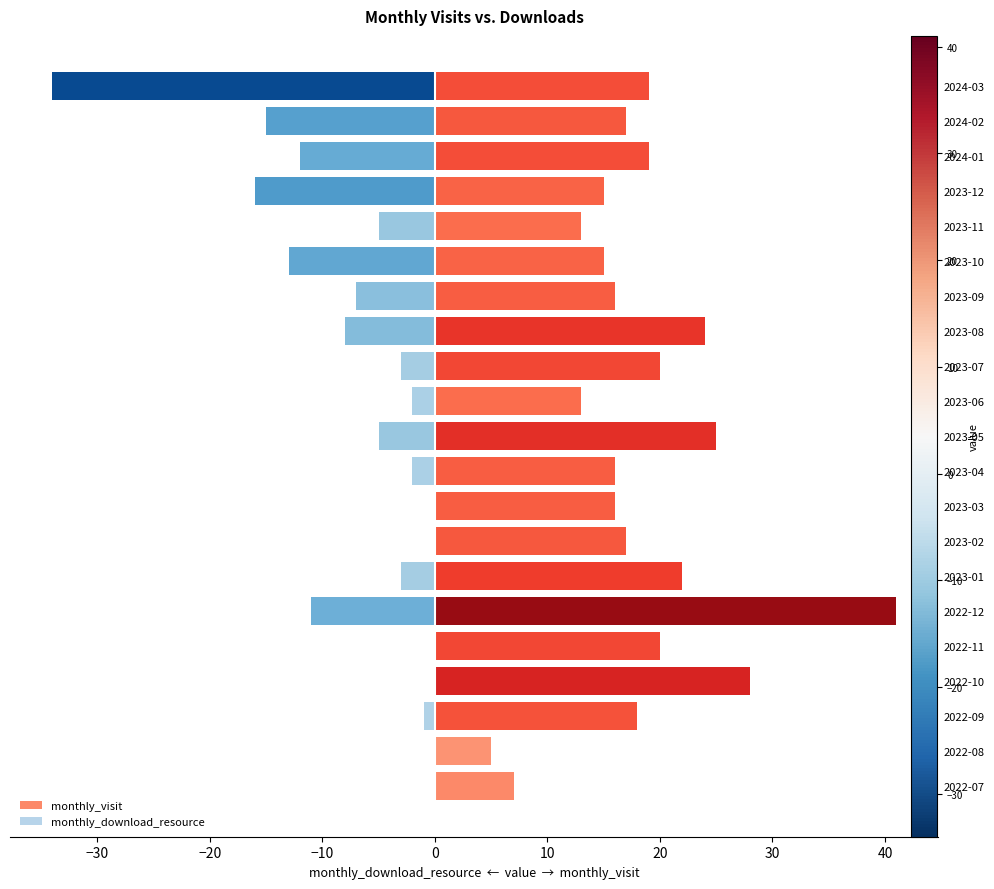

What are all the series names shown in the legend?

monthly_visit, monthly_download_resource